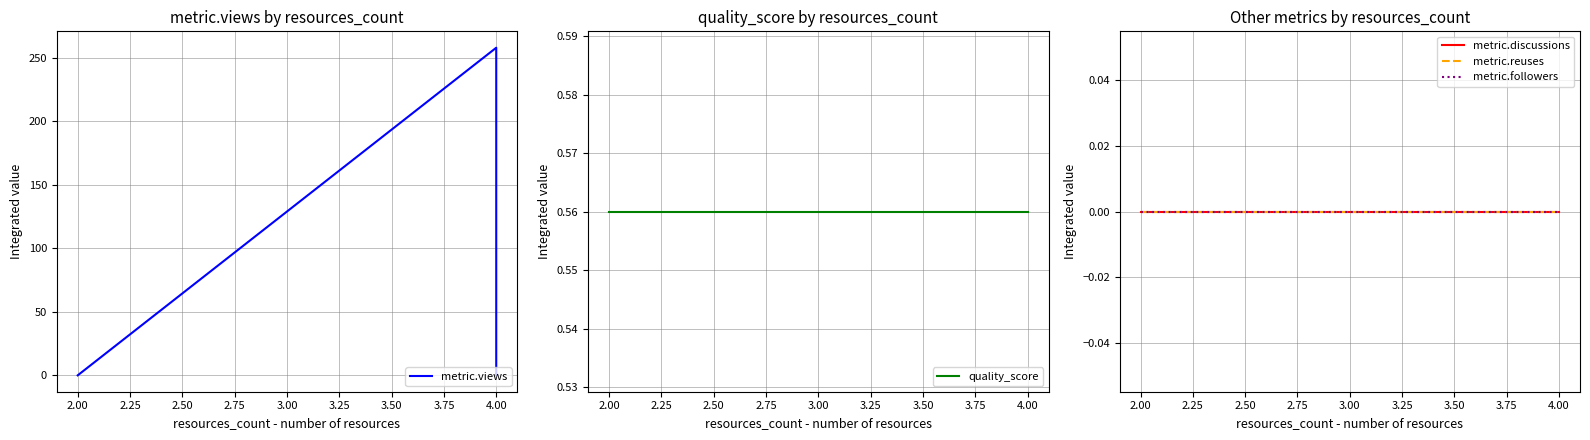

True or false: metric.reuses and metric.views intersect in this chart.

False